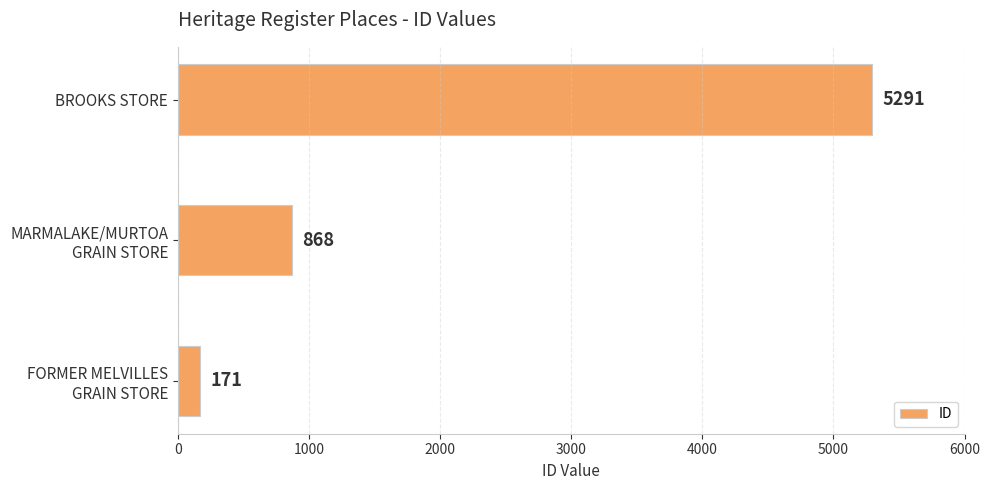

How many values are between 171 and 5291?

3